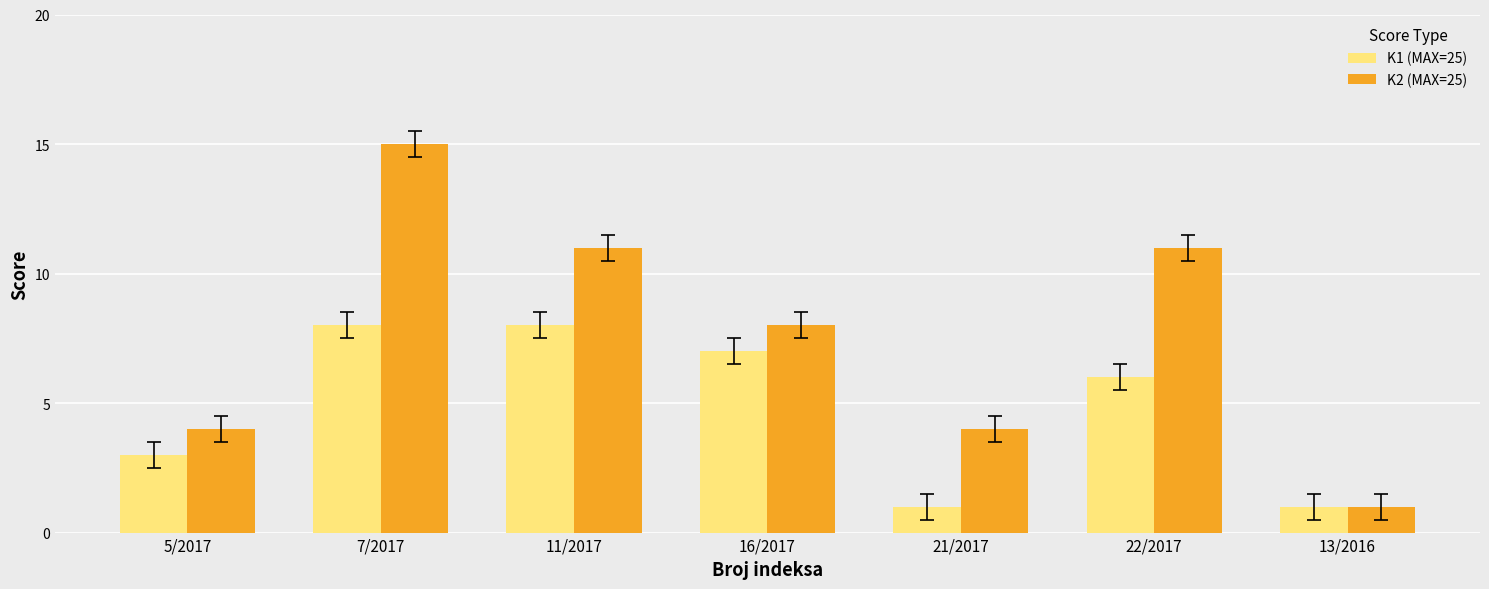

How many K1 (MAX=25) values are between 1 and 8?

7